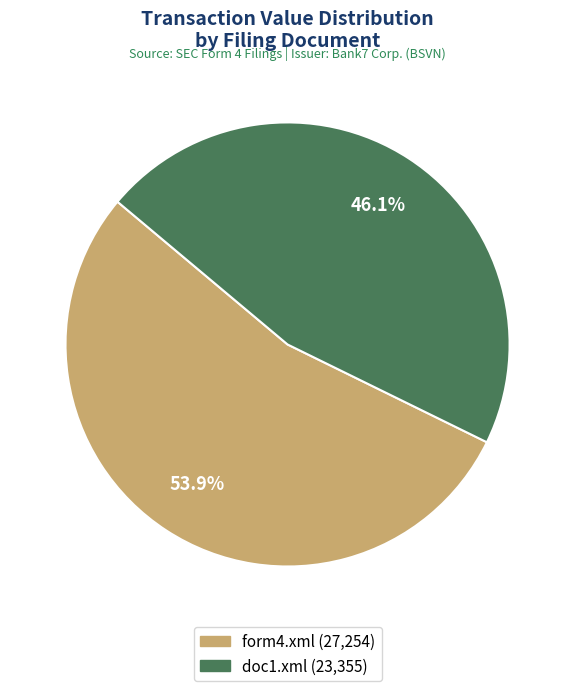

What is the ratio of the value at doc1.xml to the value at form4.xml?

0.9